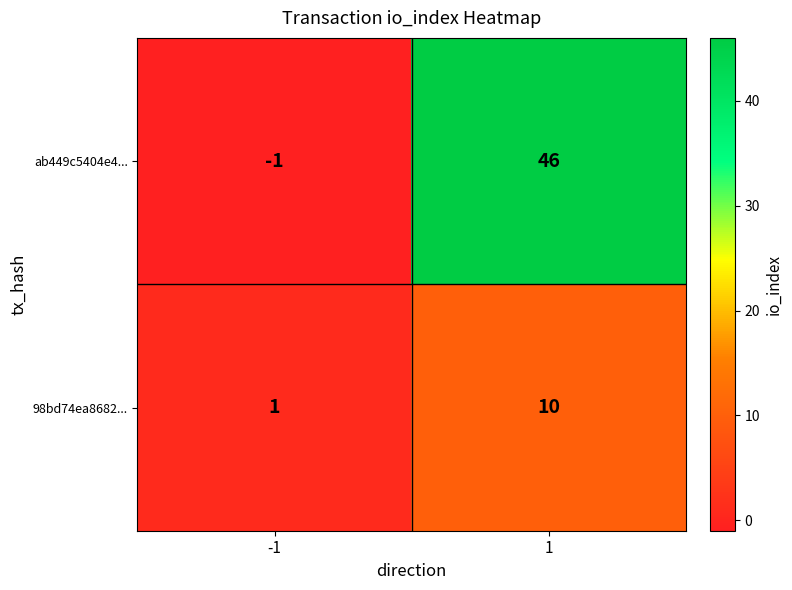

Reading right to left, transcribe all the data shown in this chart.

ab449c5404e4...: 1=46	-1=-1
98bd74ea8682...: 1=10	-1=1